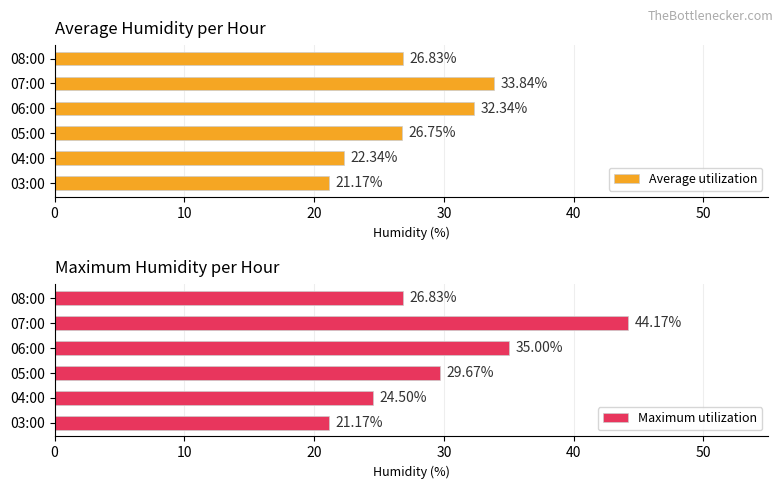

Rank the categories by Average utilization value from highest to lowest.

07:00, 06:00, 08:00, 05:00, 04:00, 03:00